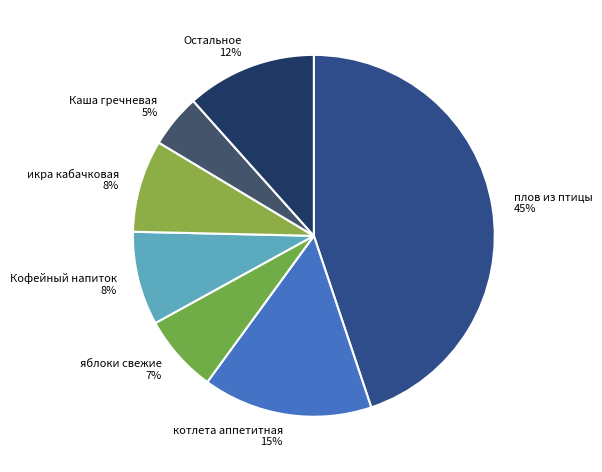

Is there any slice that represents more than half of the pie?

No